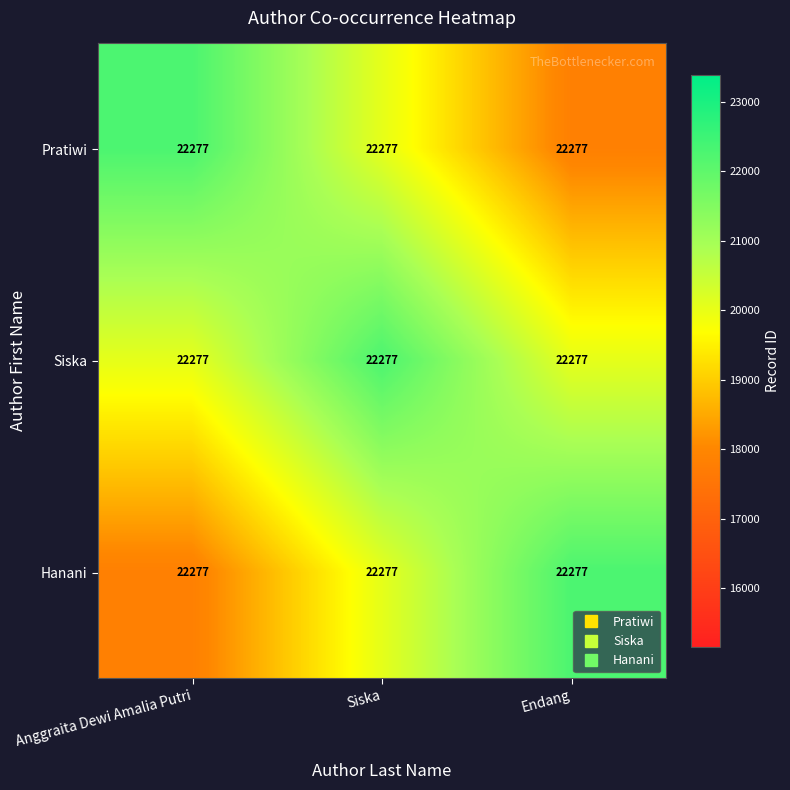

Is the value of Pratiwi at Anggraita Dewi Amalia Putri greater than the value of Hanani at Endang?

No